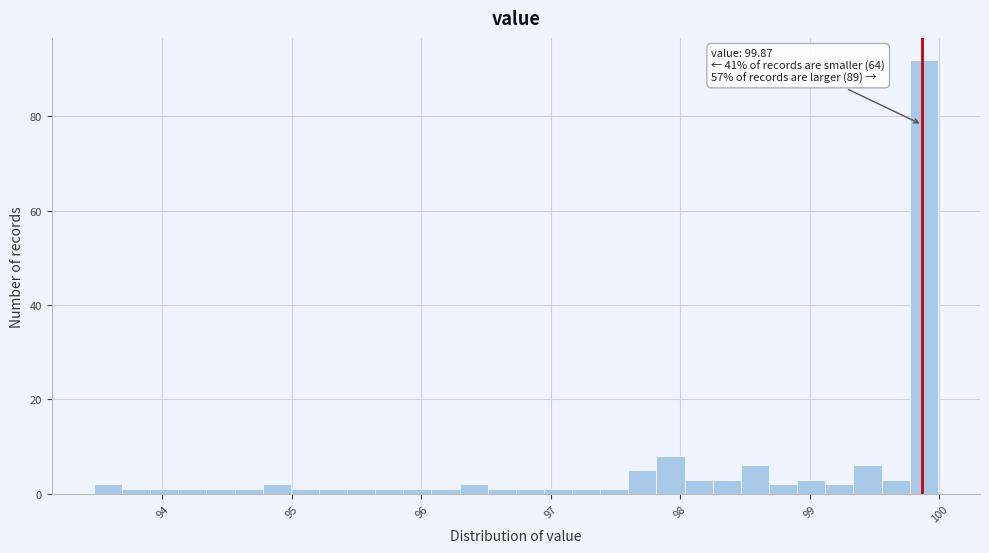

Around what value on the x-axis is the tallest bar? Give the approximate position of its centre, as read against the axis.

99.9